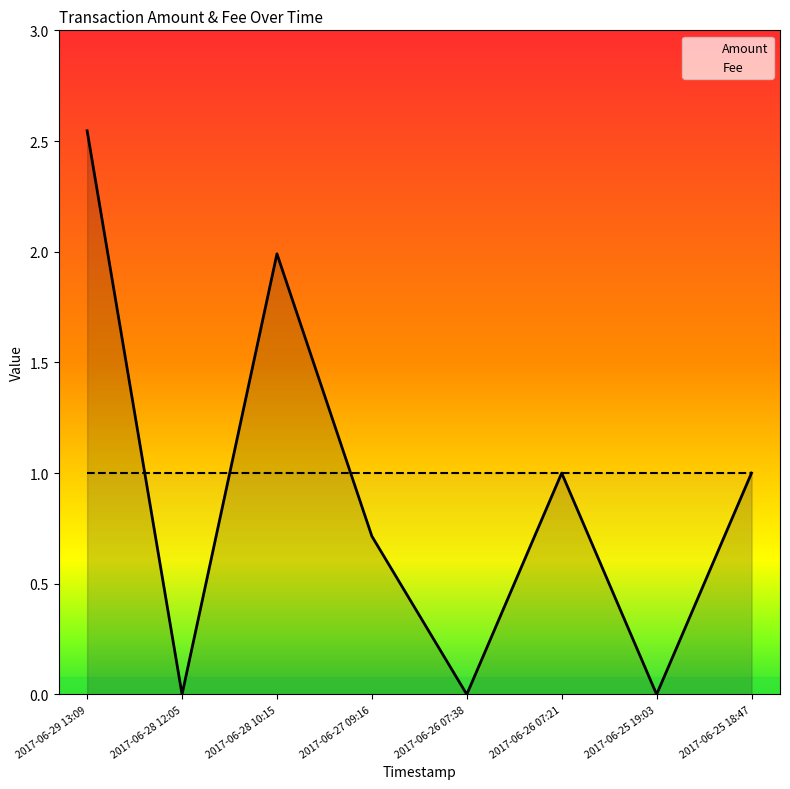

Reading right to left, transcribe all the data shown in this chart.

2017-06-25 18:47=1.0	2017-06-25 19:03=0.0	2017-06-26 07:21=1.0	2017-06-26 07:38=0.0	2017-06-27 09:16=0.7	2017-06-28 10:15=2.0	2017-06-28 12:05=0.0	2017-06-29 13:09=2.5